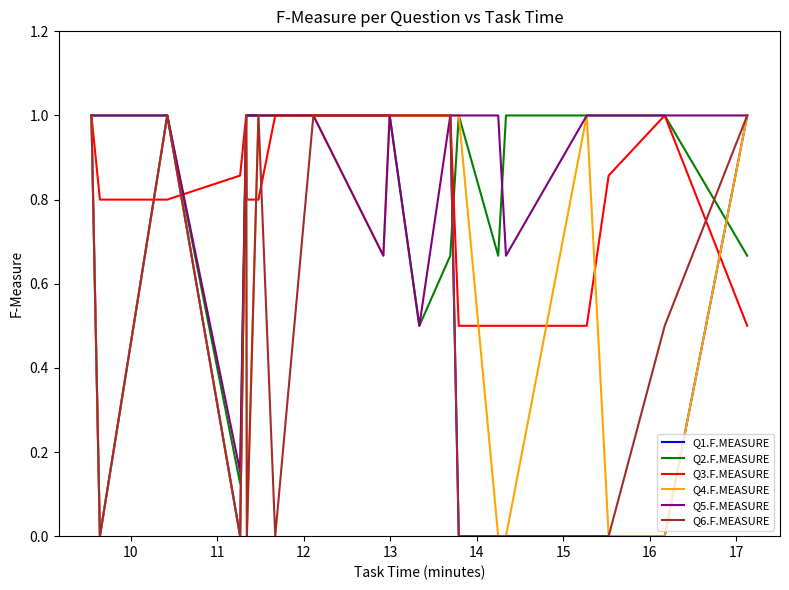

How many categories are shown in the chart?

20